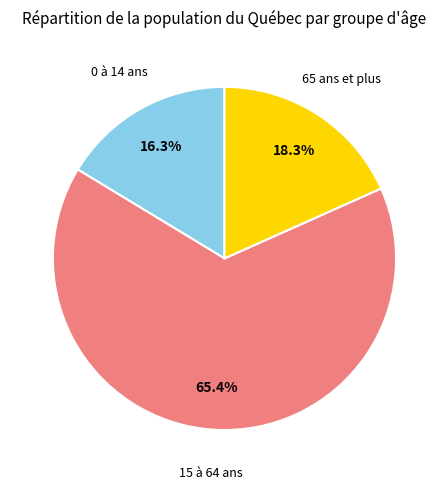

How many slices are in this pie chart?

3